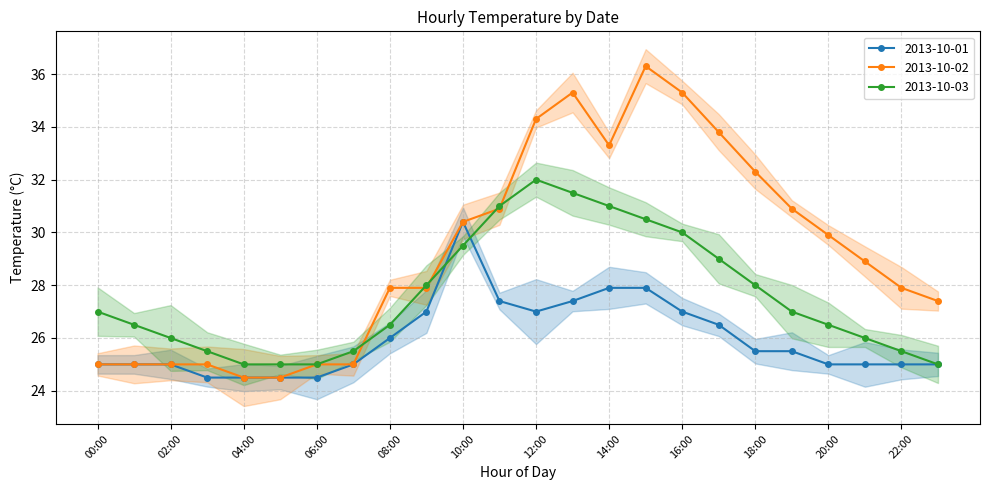

Between 20:00 and 22:00, which is larger?

20:00